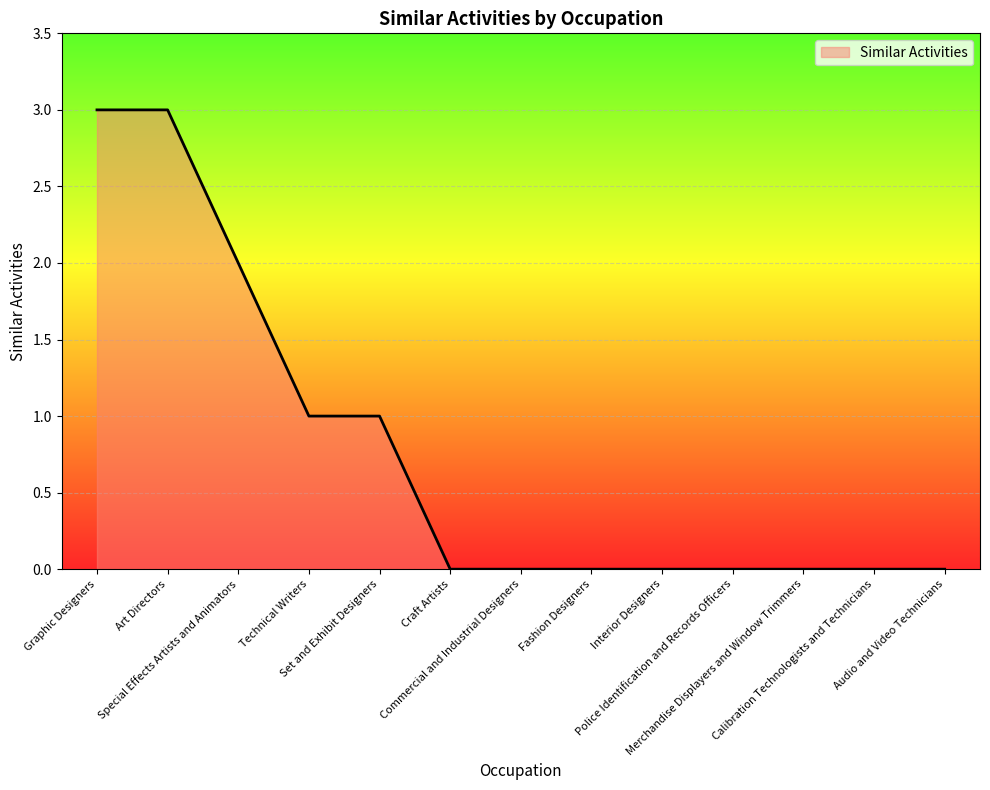

What is the change in value from Graphic Designers to Craft Artists?

-3